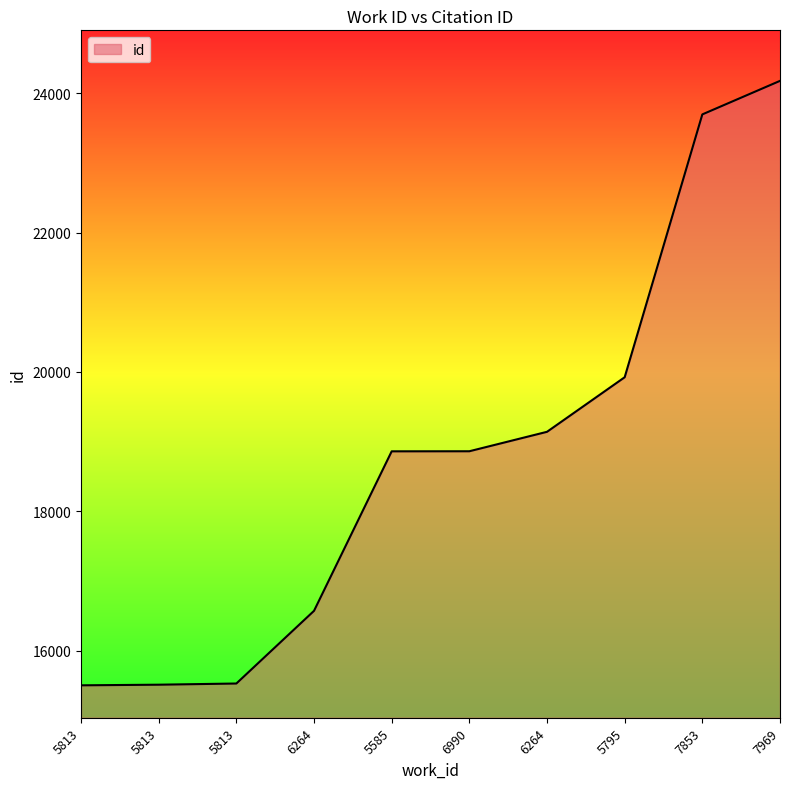

Rank the categories by value from highest to lowest.

7969, 7853, 5795, 6264, 6990, 5585, 6264, 5813, 5813, 5813